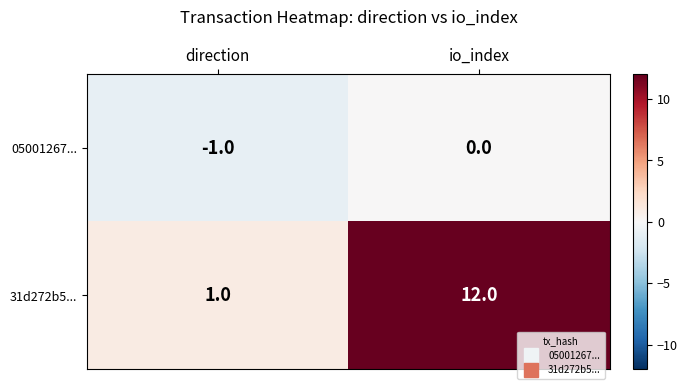

List the series in order of their peak value, highest first.

31d272b5..., 05001267...